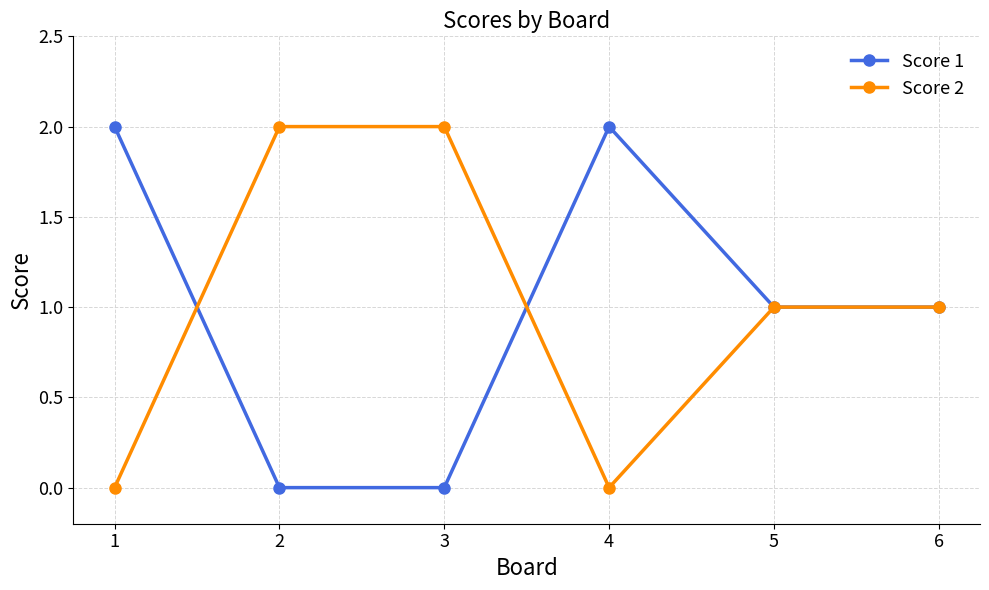

Rank the series at 1 from lowest to highest value.

Score 2, Score 1